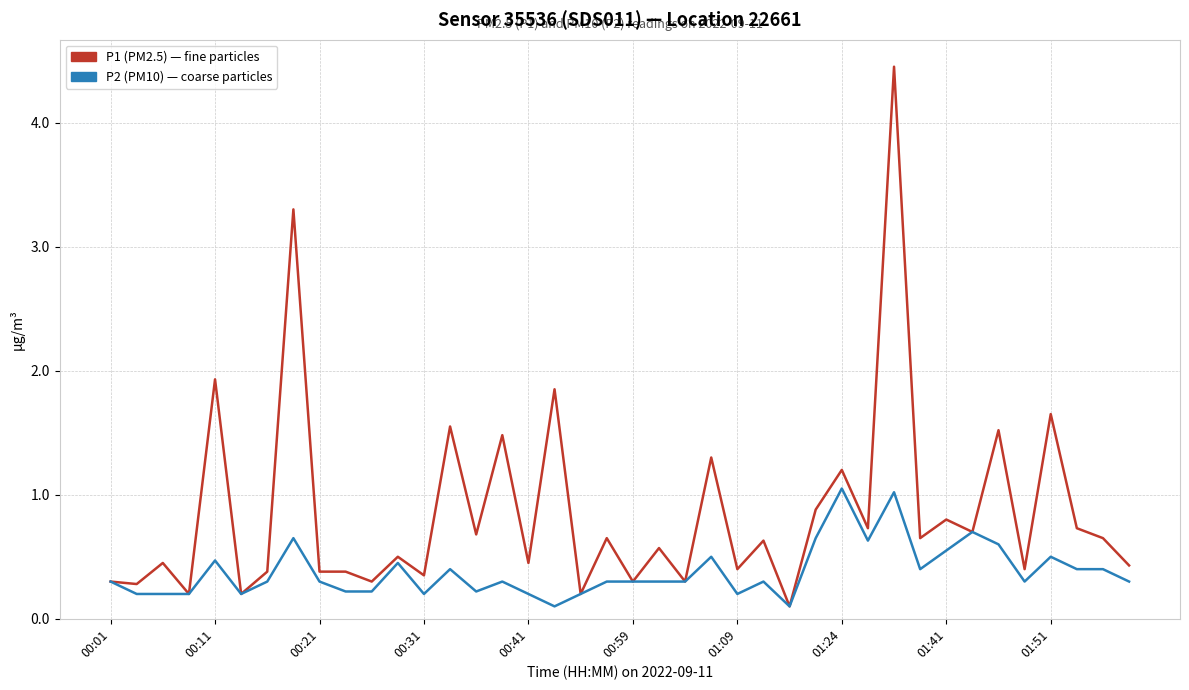

Count the number of categories in the chart.

40